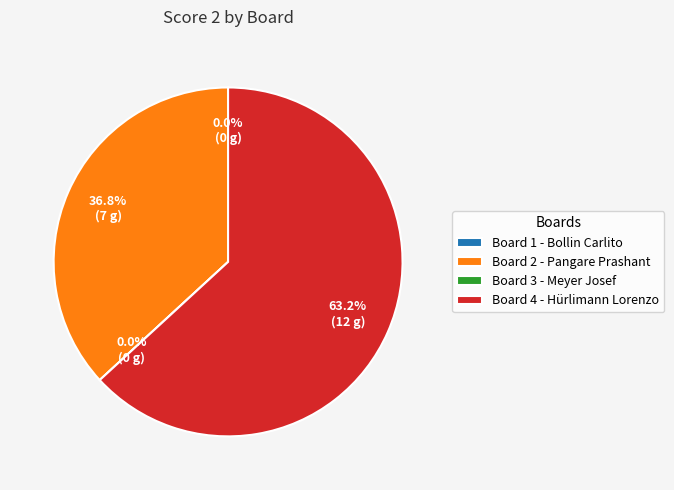

To the nearest percent, what is the average slice percentage?

25%